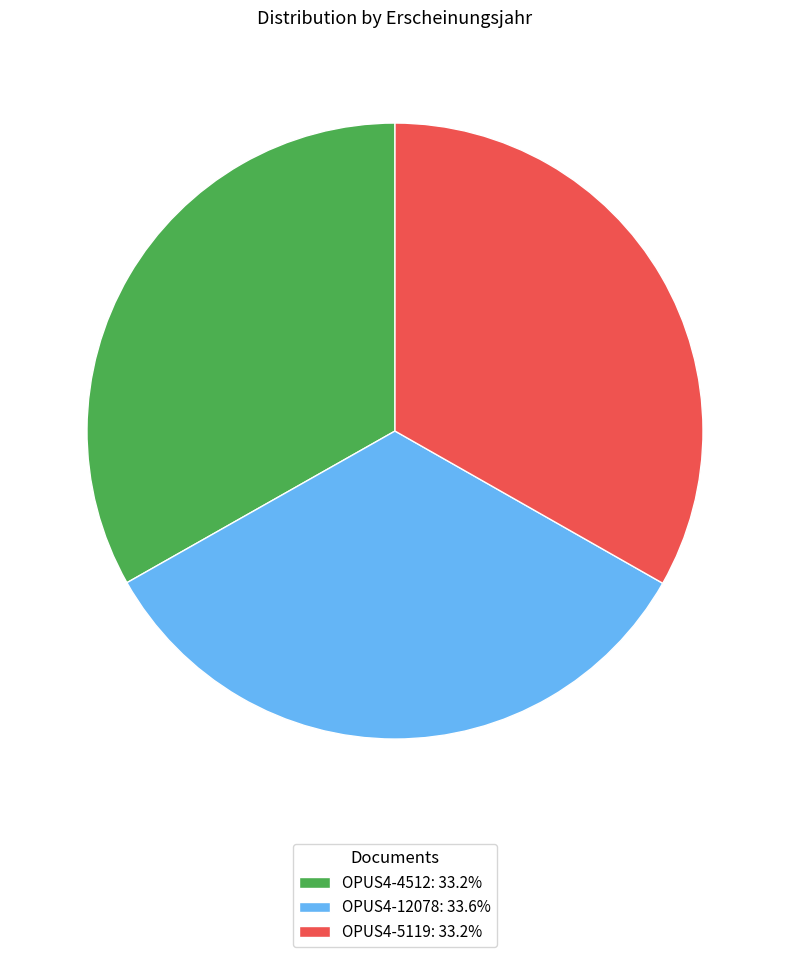

Is the sum of OPUS4-12078: 33.6% and OPUS4-5119: 33.2% greater than half?

Yes